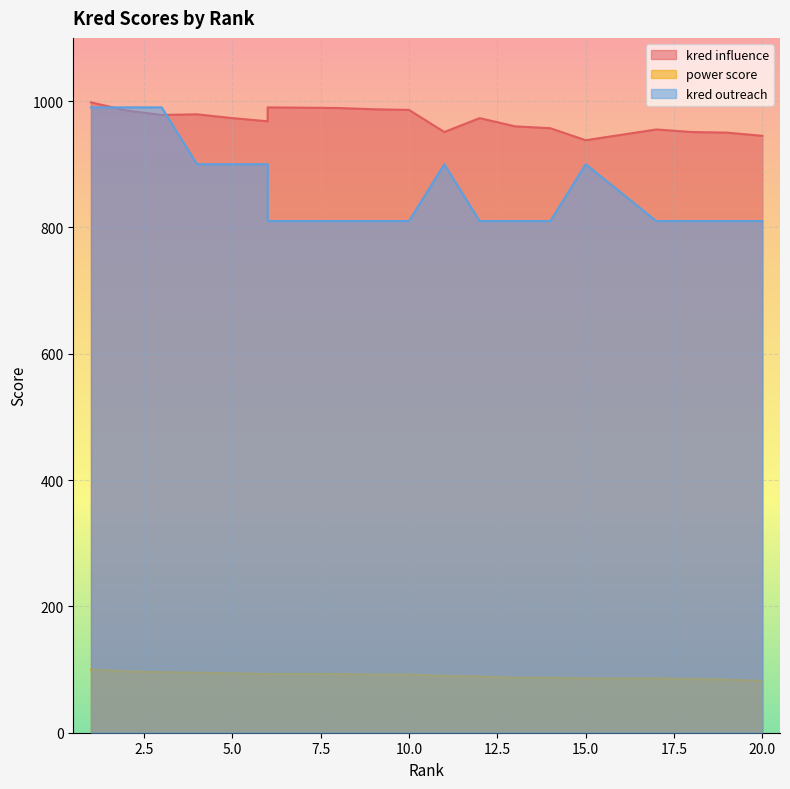

What is the sum of all power score values?

1807